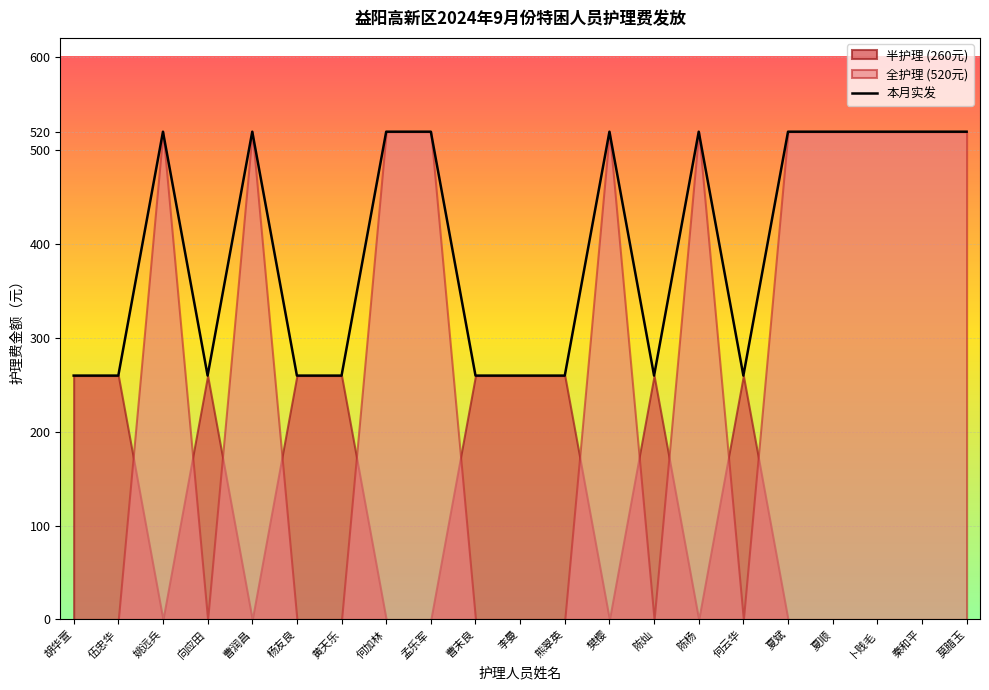

How many points are lower than both their immediate neighbors (excluding endpoints)?

3